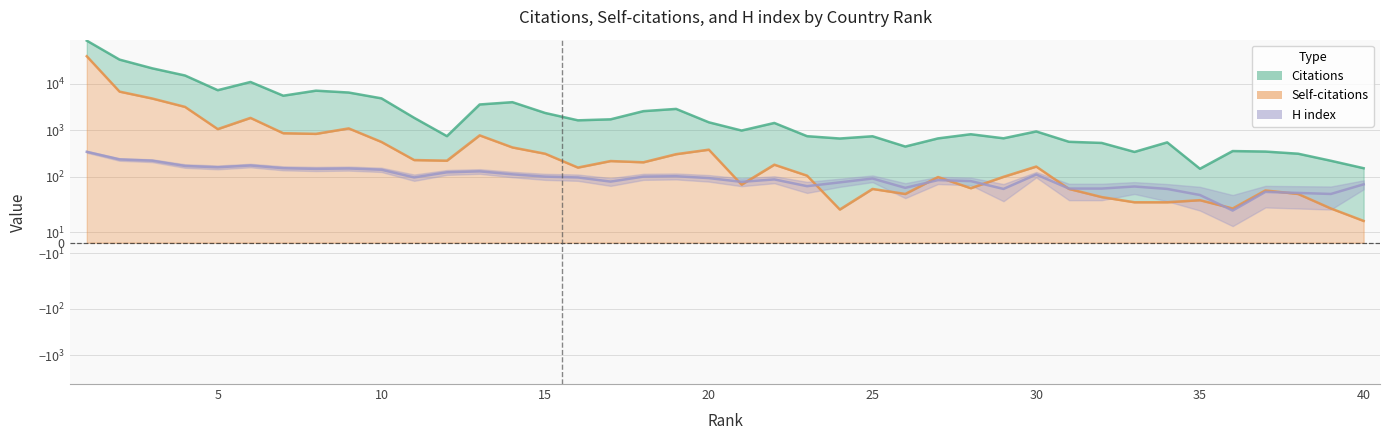

What is the spread (max minus min) of values at 4?

14721